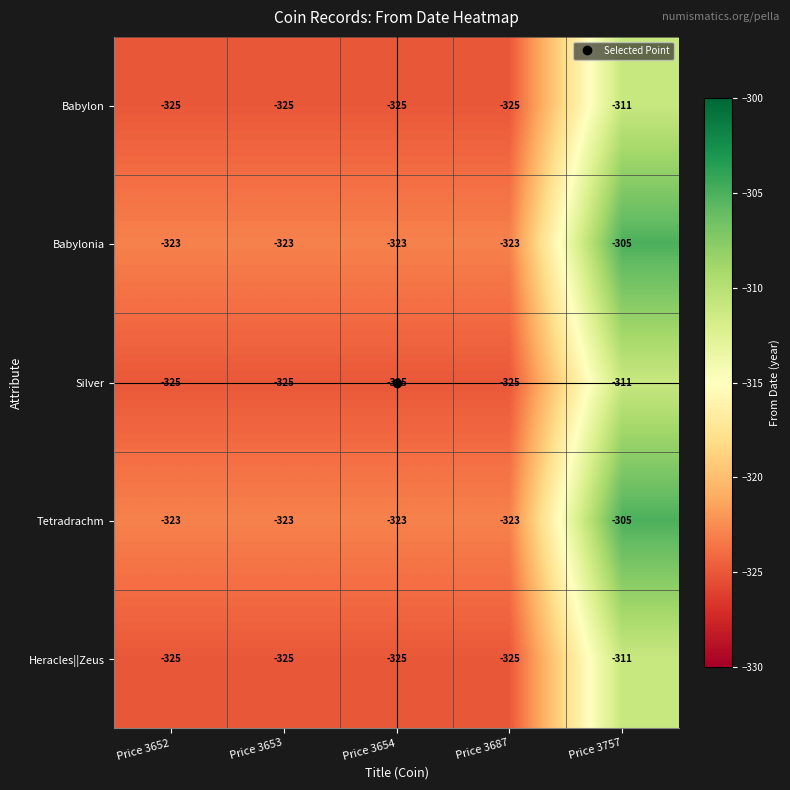

What is the highest value of the Tetradrachm series?

-305